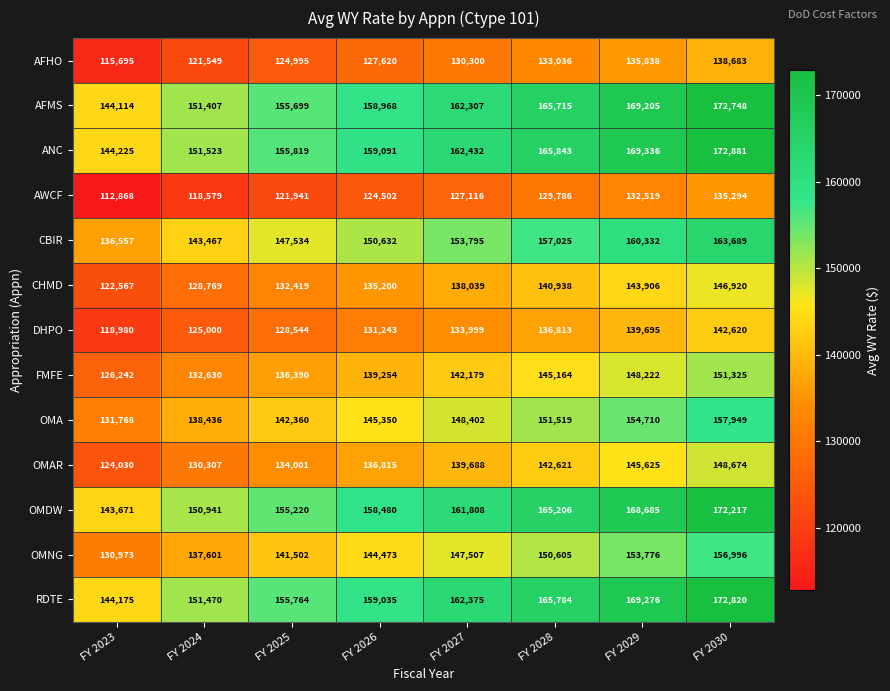

How many FMFE values are between 136390 and 148222?

5